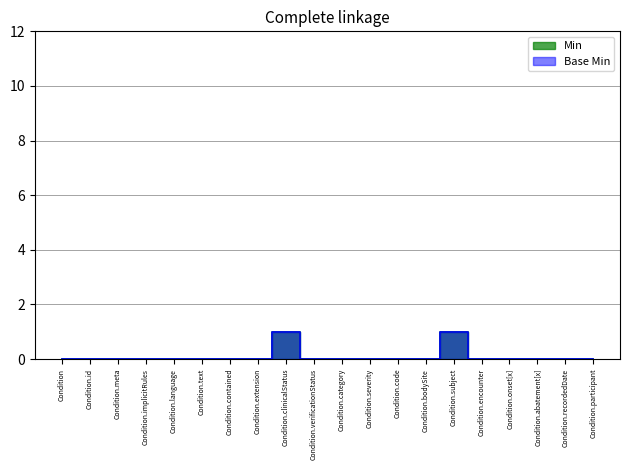

True or false: Min has a value of 1 at Condition.extension.

False